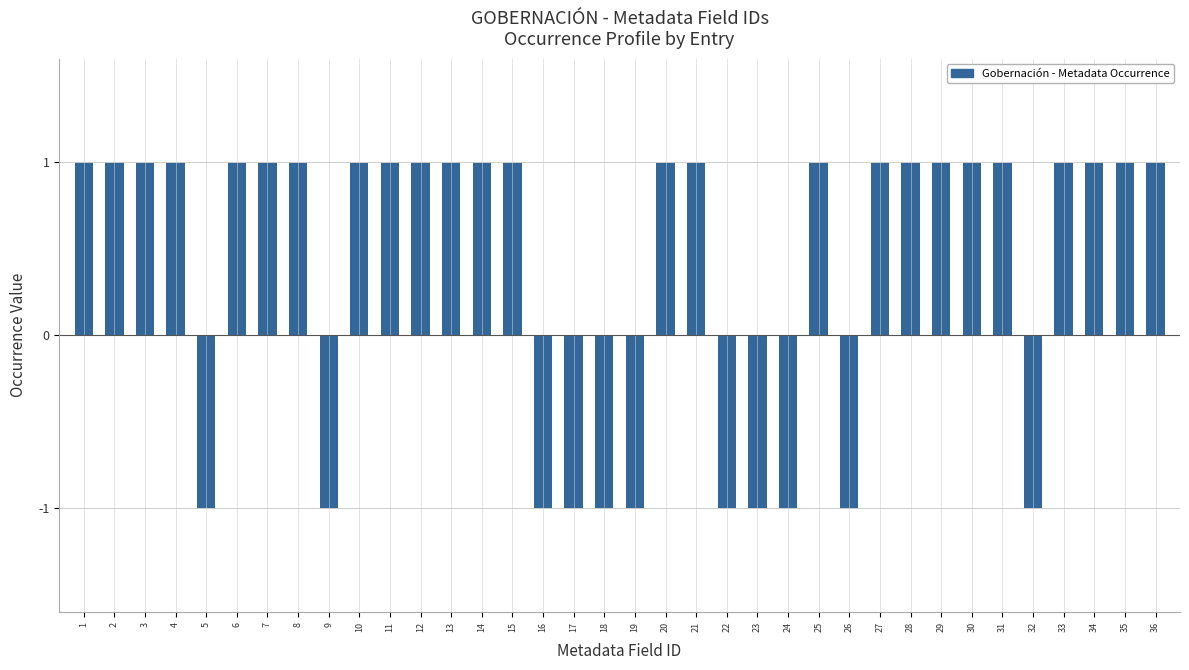

How many series are shown in this chart?

1